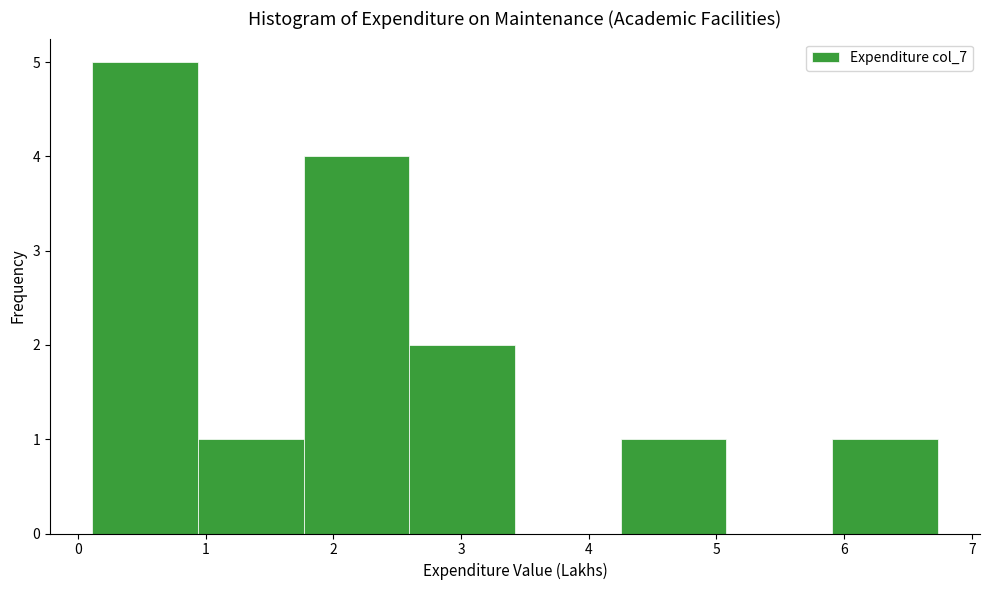

Reading left to right, list every bar in this chart as the range it spans on the x-axis followed by its height. Neither the bar edges nor the heights are printed on the chart, so give them approximately, as read against the axes.

0.1 to 0.9: 5
0.9 to 1.8: 1
1.8 to 2.6: 4
2.6 to 3.4: 2
3.4 to 4.3: 0
4.3 to 5.1: 1
5.1 to 5.9: 0
5.9 to 6.7: 1